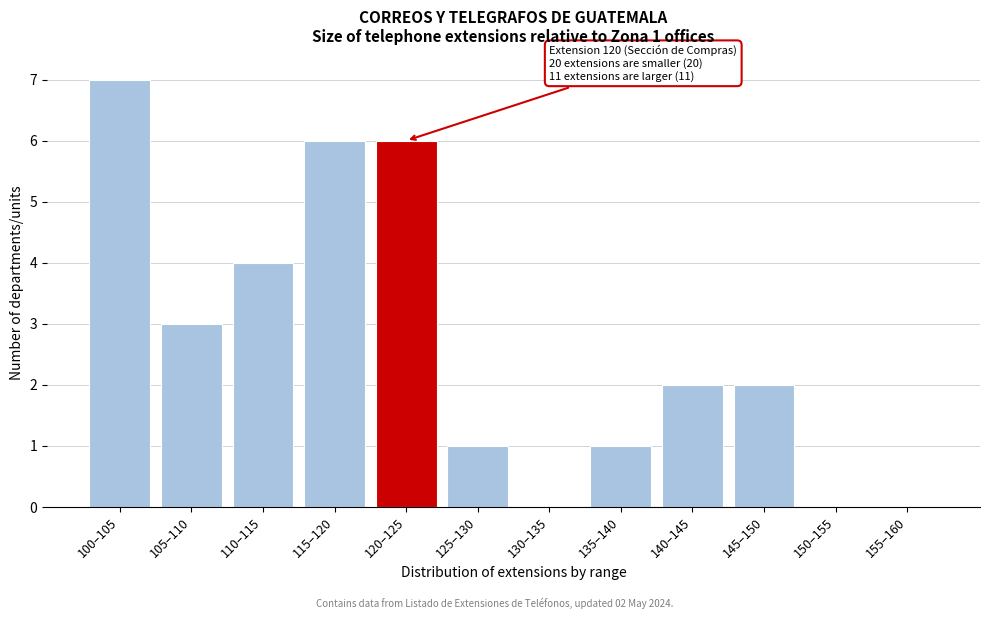

Reading left to right, list all the values displayed in this chart.

100–105=7	105–110=3	110–115=4	115–120=6	120–125=6	125–130=1	130–135=0	135–140=1	140–145=2	145–150=2	150–155=0	155–160=0